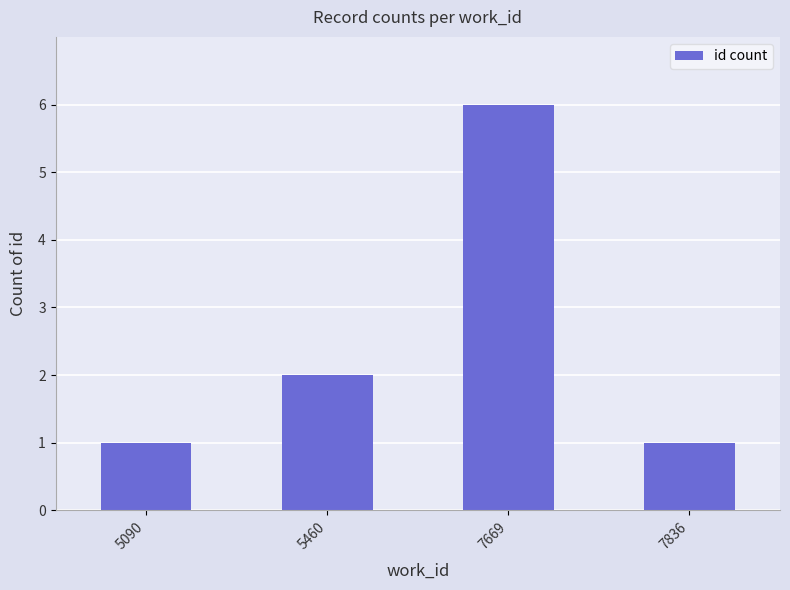

At which category does the chart reach its peak across all series?

7669